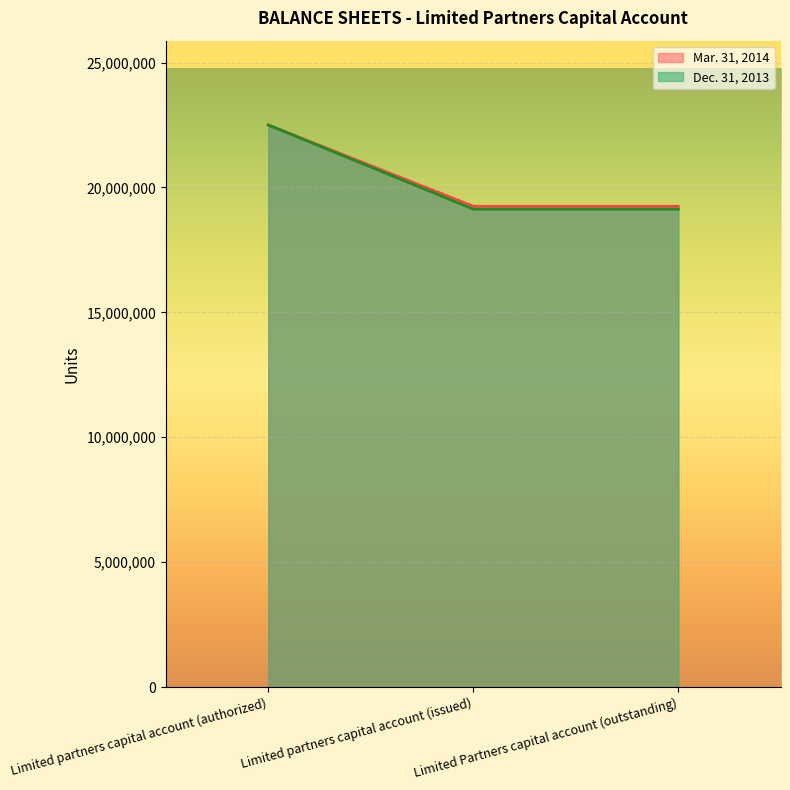

Which has a higher value, Limited partners capital account (authorized) or Limited partners capital account (issued)?

Limited partners capital account (authorized)